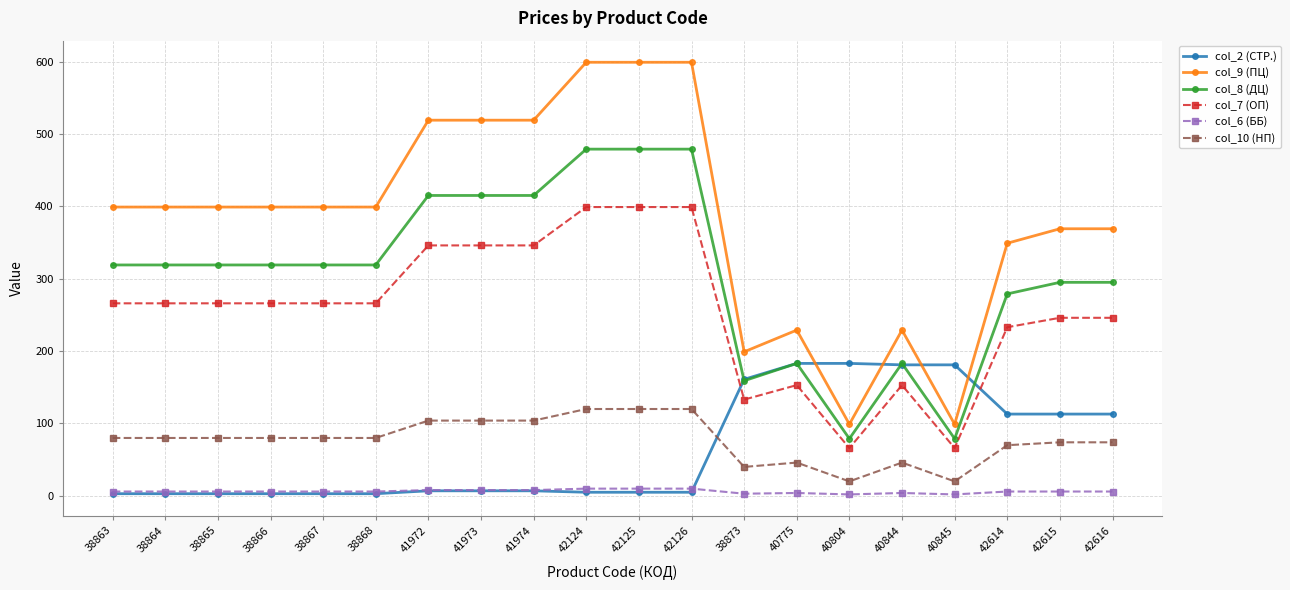

Which series changed the most between 38866 and 42125?

col_9 (ПЦ)